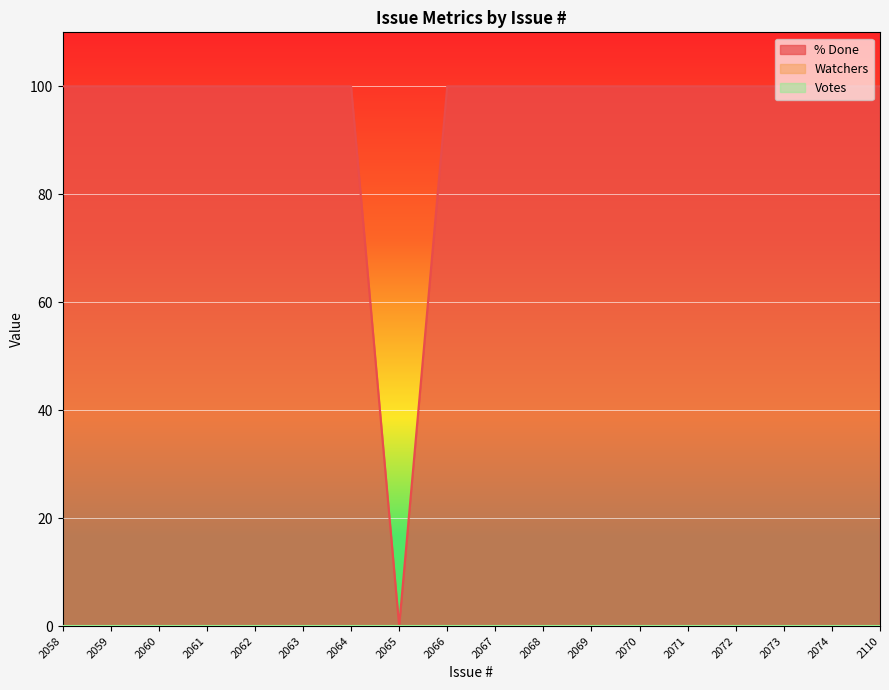

True or false: Watchers has more than 0 points higher than both neighbors.

False